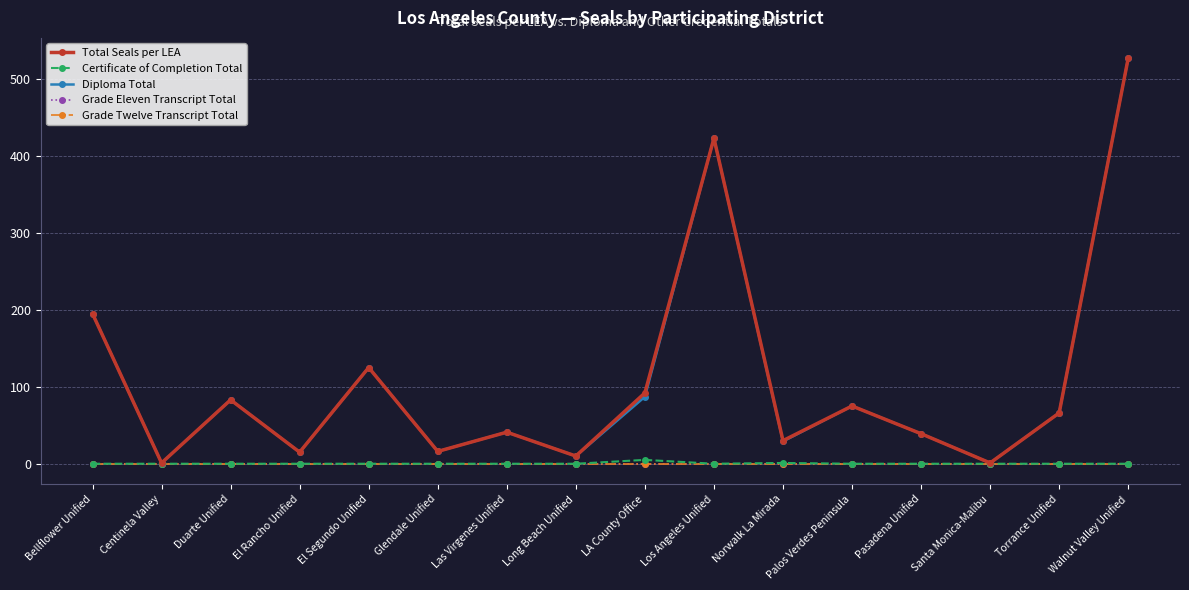

How many lines are shown in the chart?

5